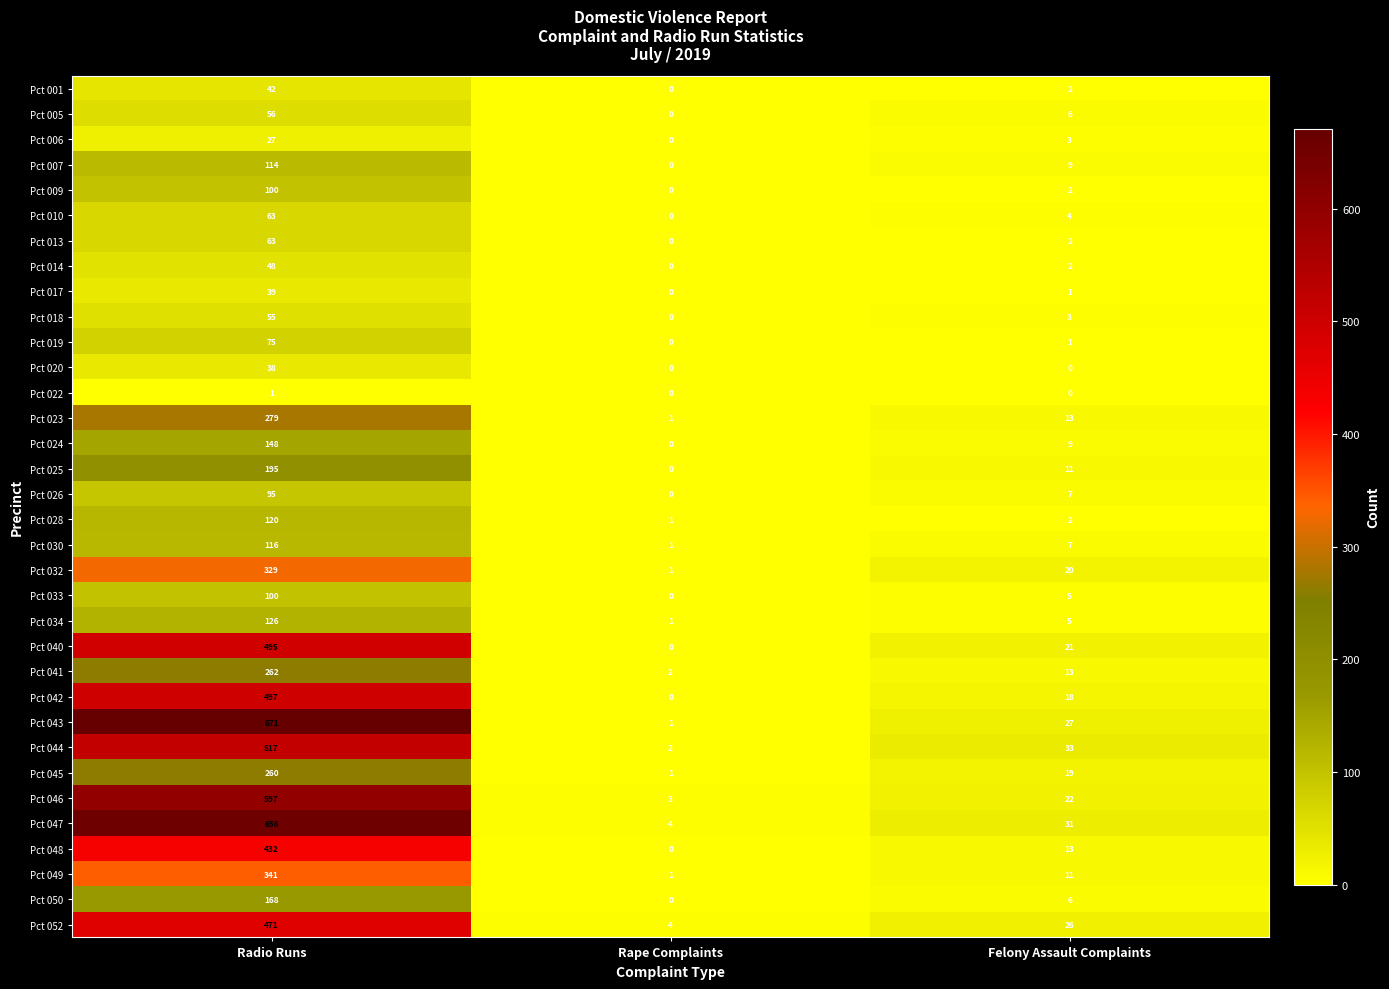

What is the difference between the Pct 010 values at Felony Assault Complaints and Rape Complaints?

4